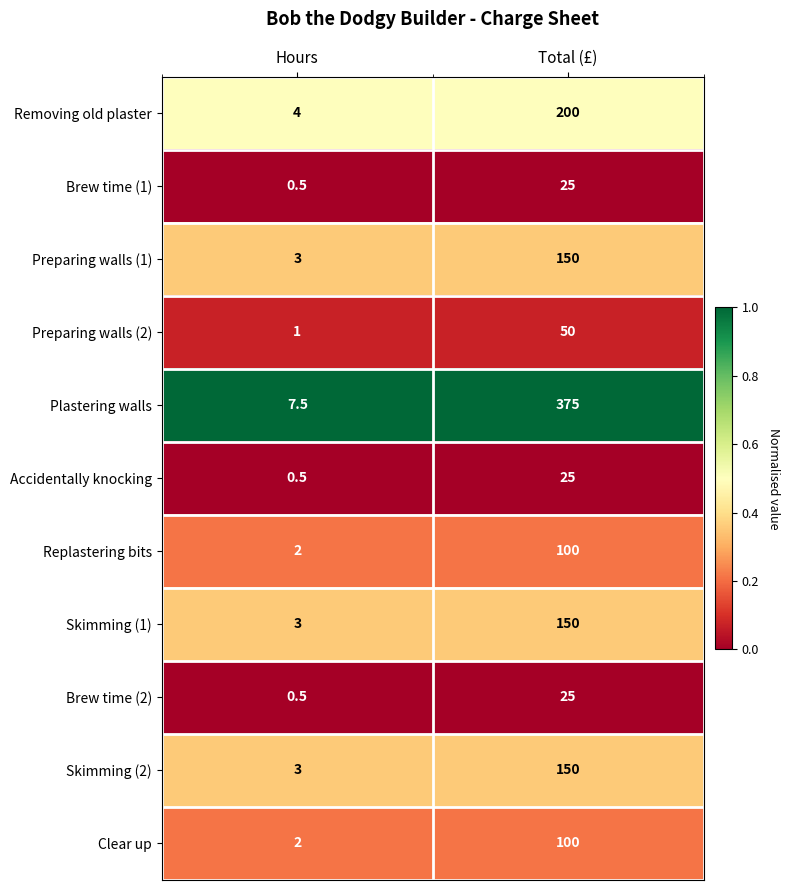

At which category is the sum across all series the highest?

Total (£)